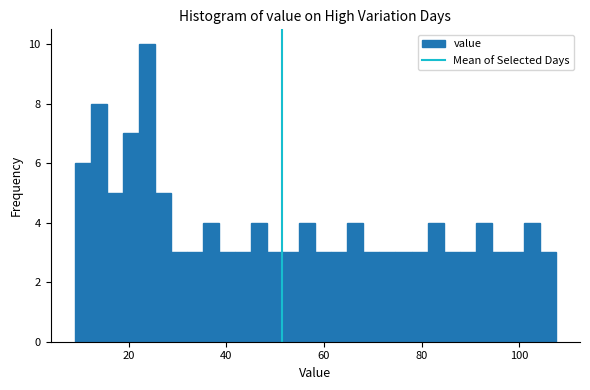

Around what value on the x-axis is the tallest bar? Give the approximate position of its centre, as read against the axis.

24